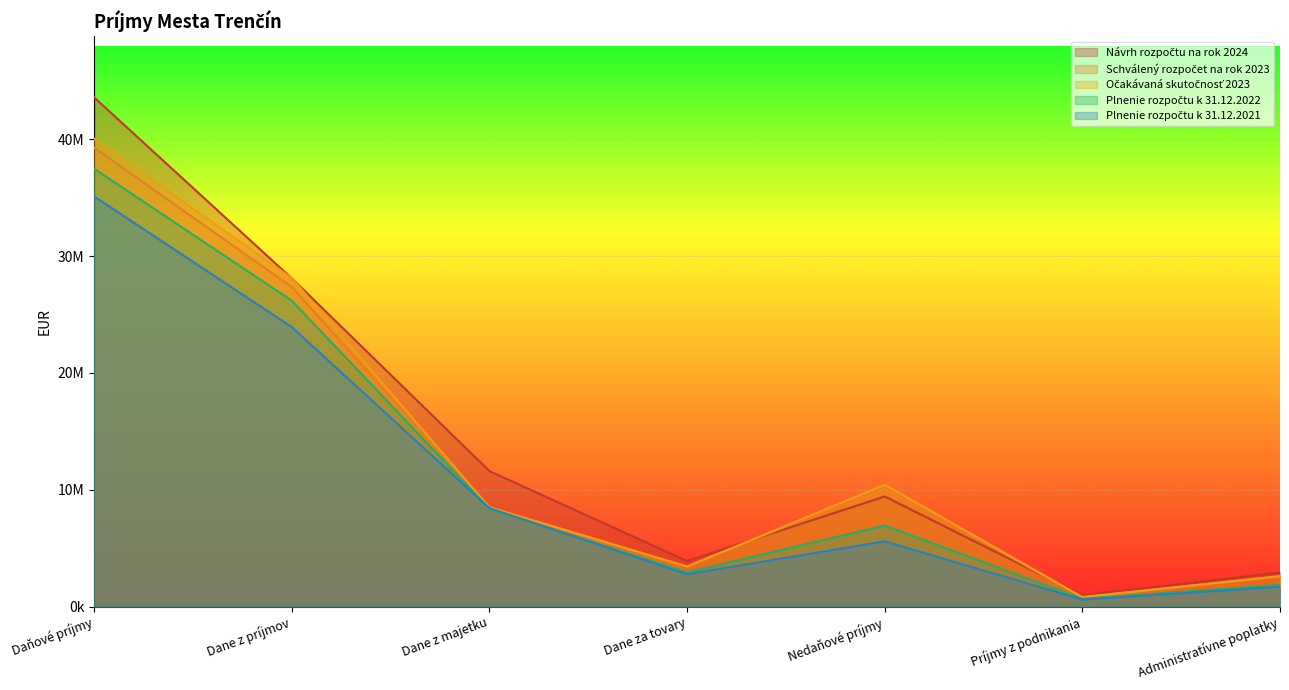

True or false: Schválený rozpočet na rok 2023 and Plnenie rozpočtu k 31.12.2021 intersect in this chart.

False